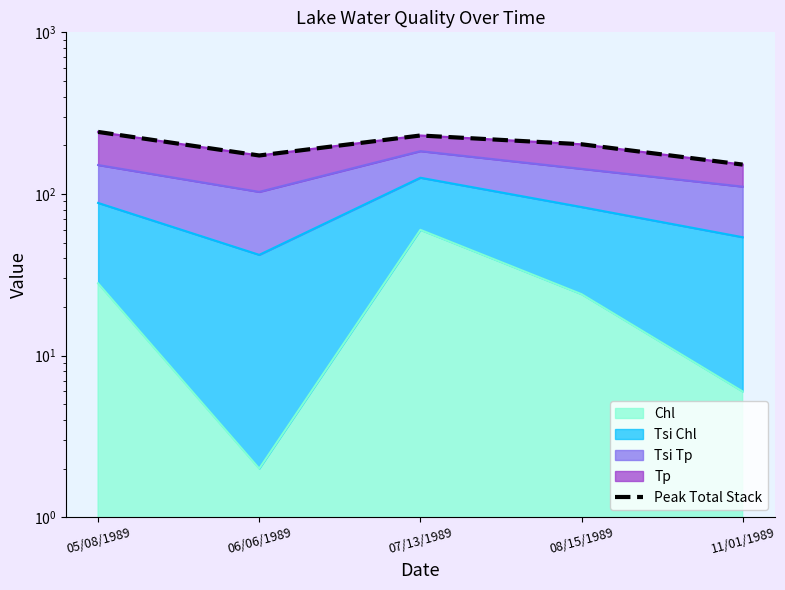

What is the change in value from 05/08/1989 to 08/15/1989?

-39